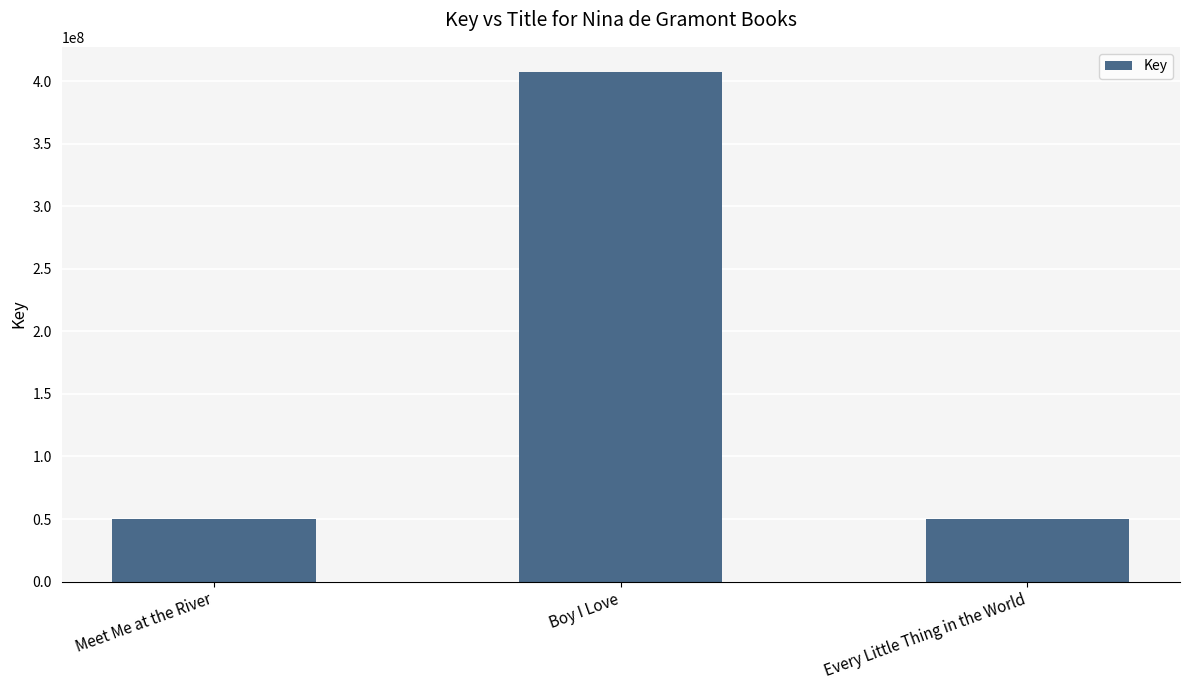

Which has a higher value, Meet Me at the River or Boy I Love?

Boy I Love